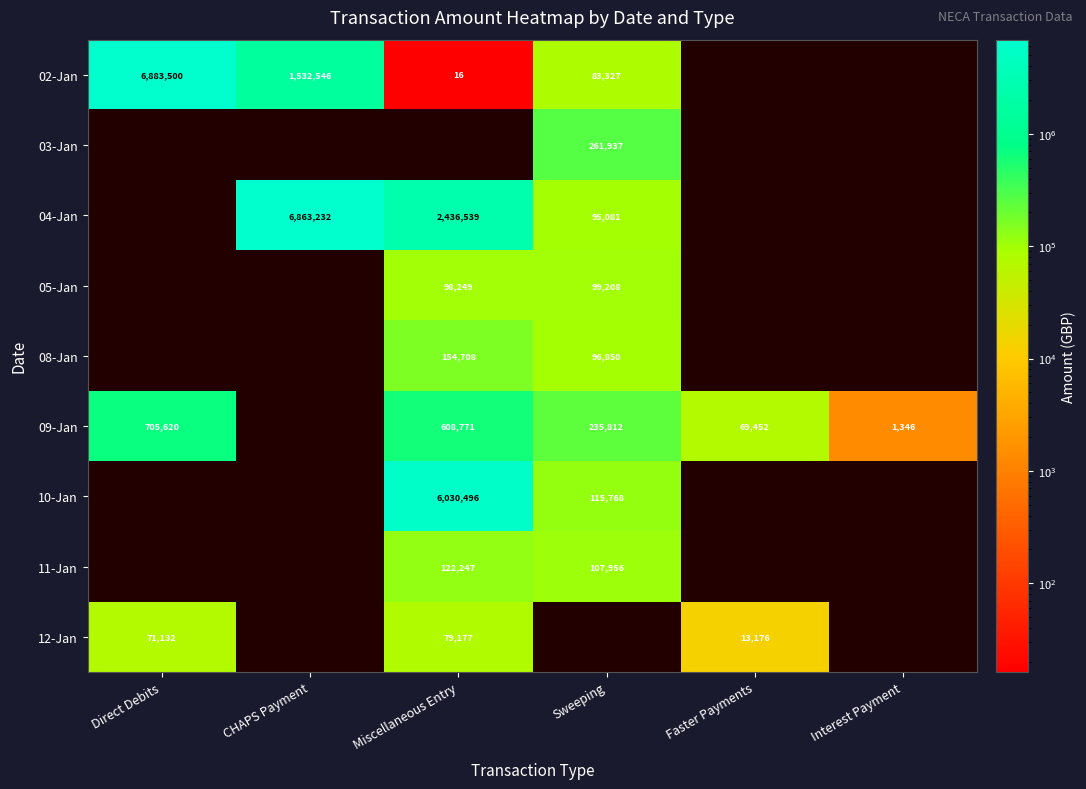

The 04-Jan series shows 11055788 at CHAPS Payment. True or false?

False